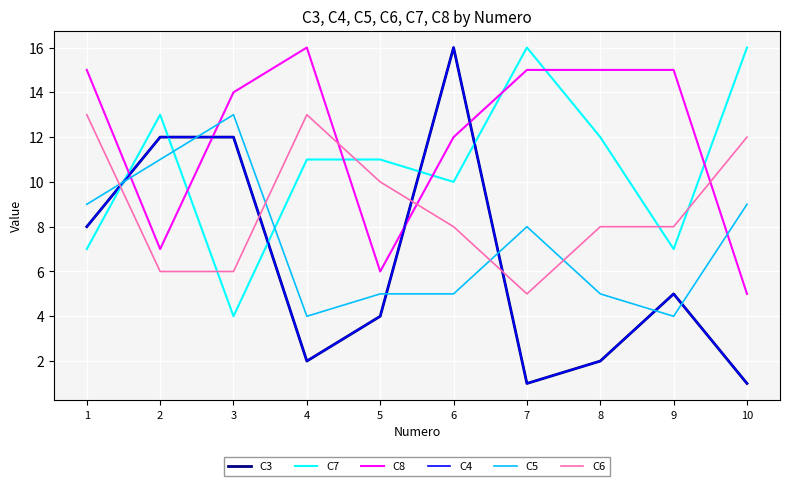

At which category does C6 reach its first local valley?

7